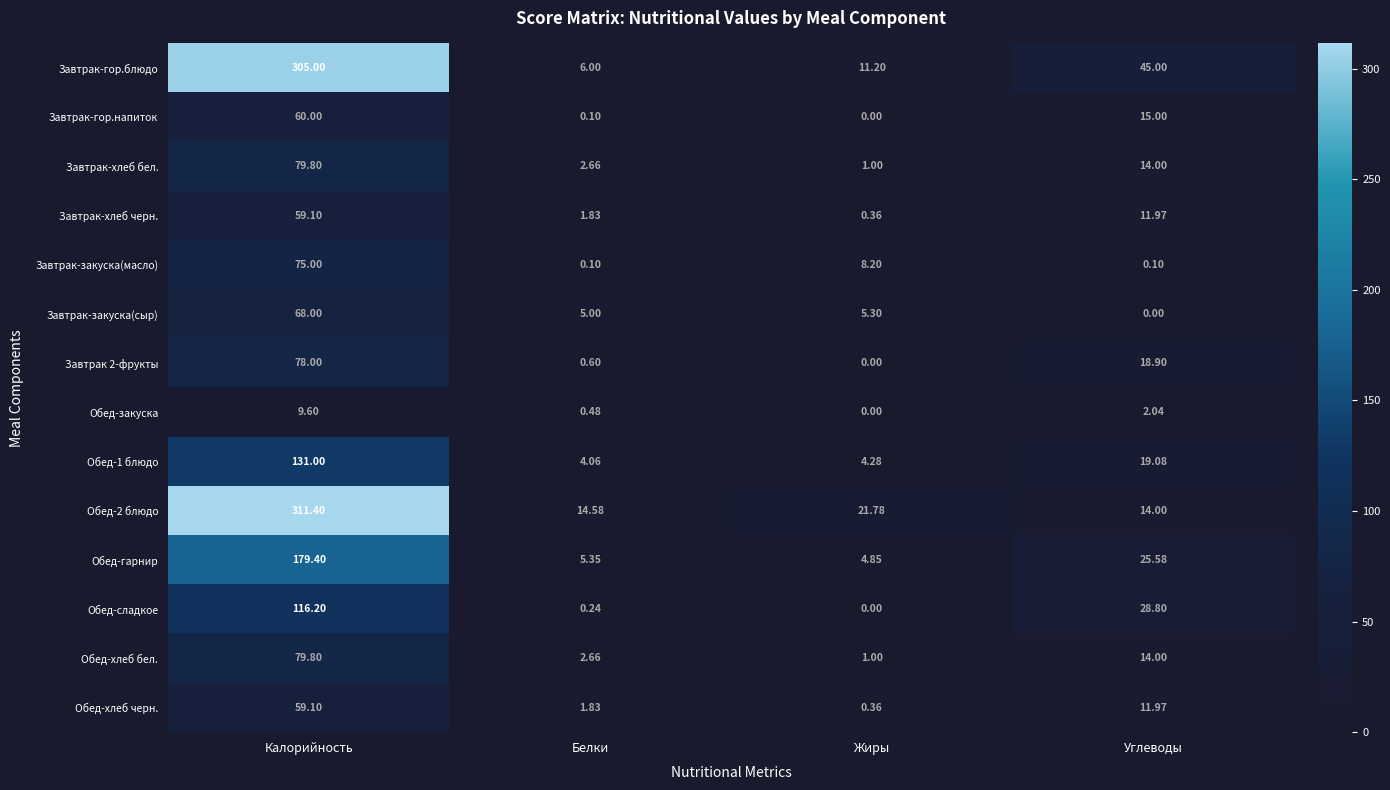

At which label is Обед-1 блюдо closest to 67?

Углеводы